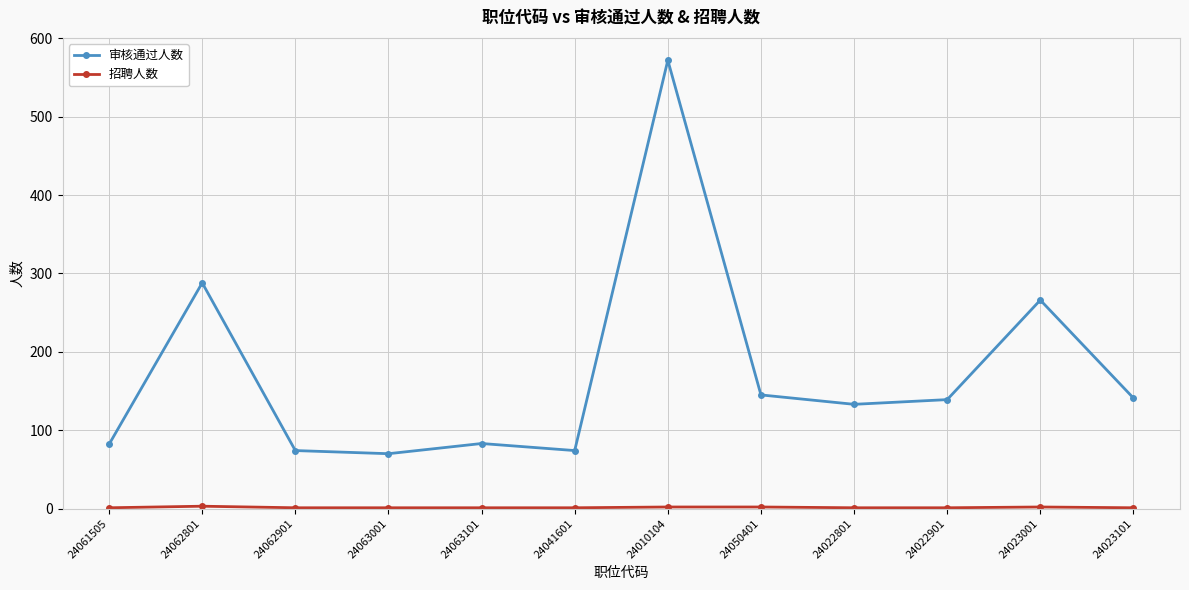

What position from the left is 24062901?

3